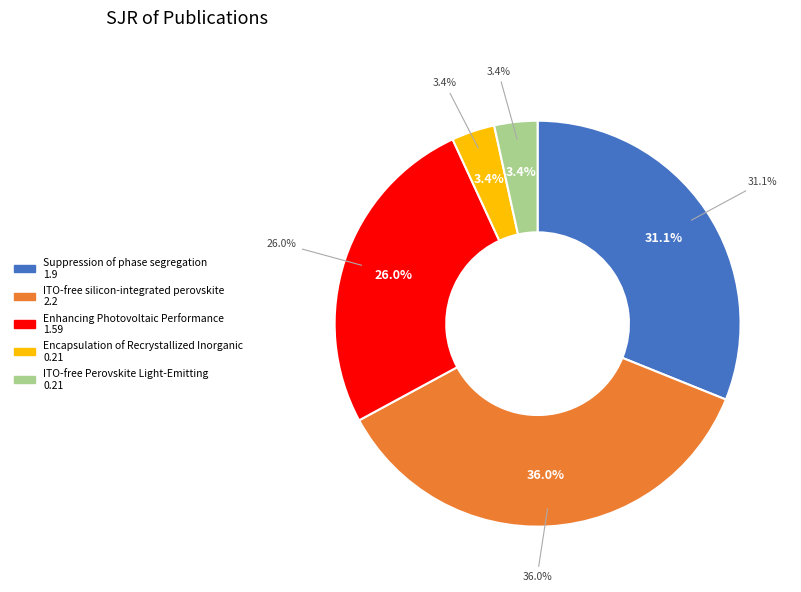

Which category has the smallest portion of the pie?

Encapsulation of Recrystallized Inorganic